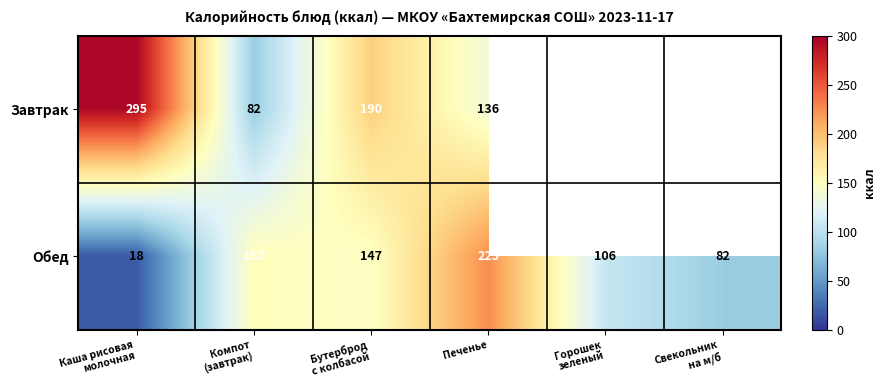

At how many categories does at least one series exceed 43?

6